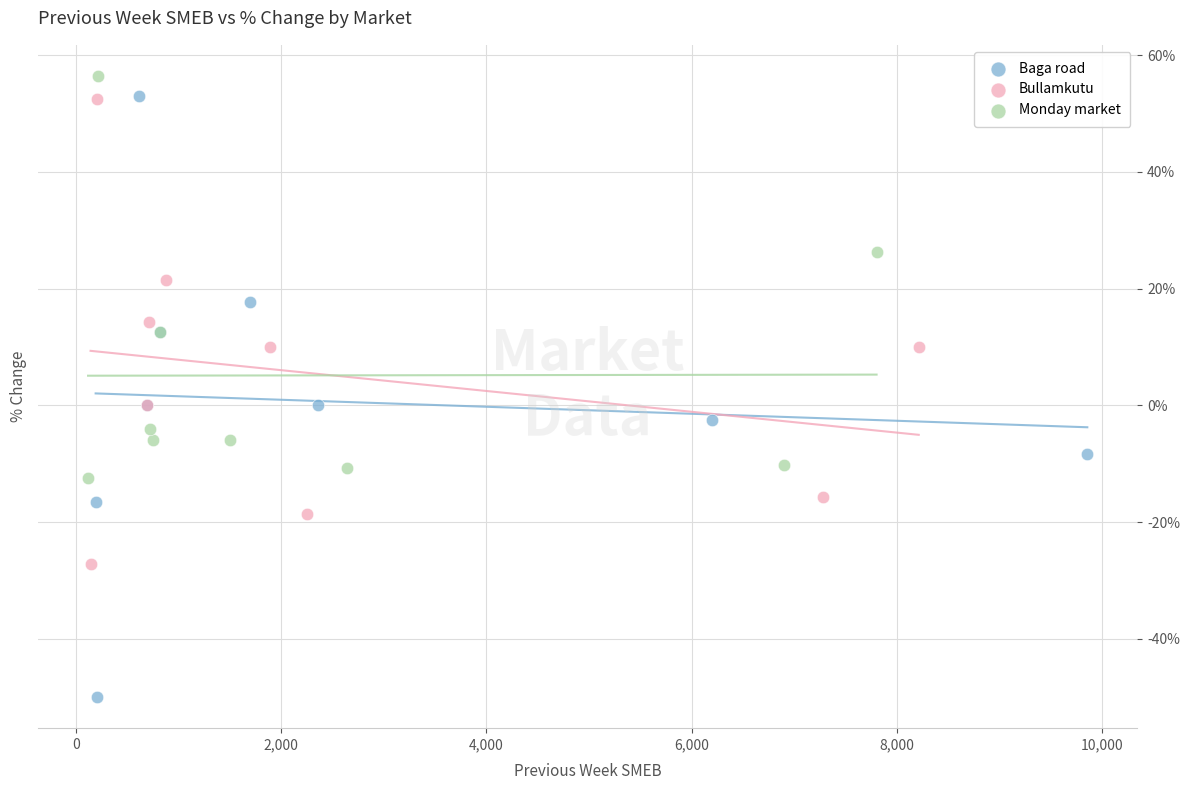

What are all the series names shown in the legend?

Baga road, Bullamkutu, Monday market